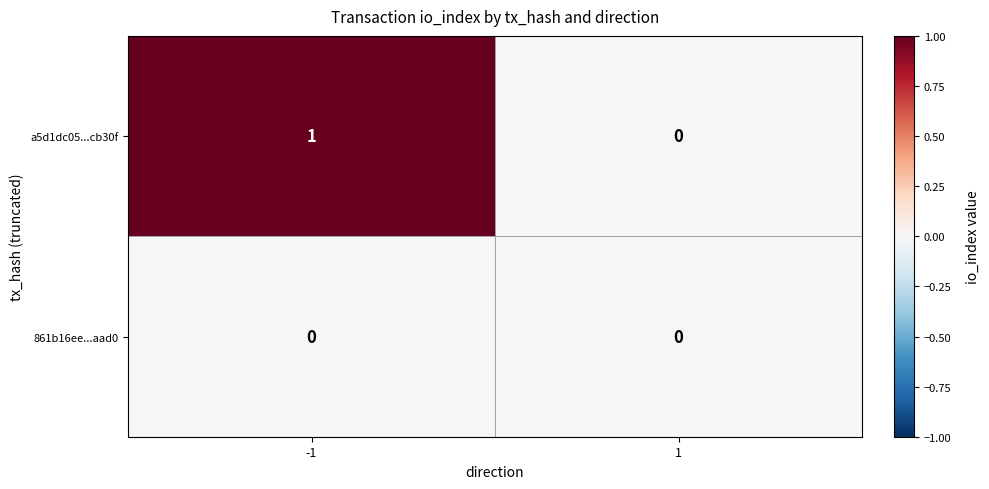

Which series changed the most between -1 and 1?

a5d1dc05...cb30f